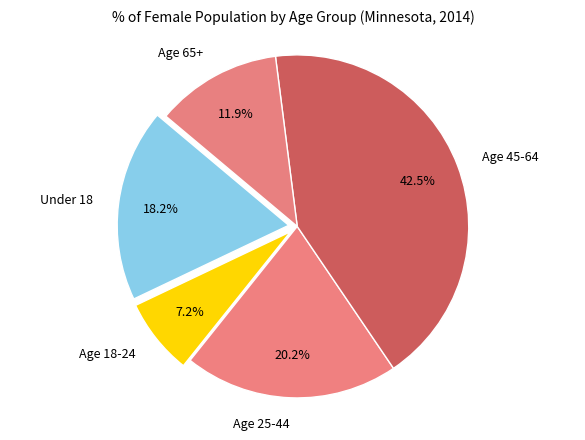

How many slices are in this pie chart?

5